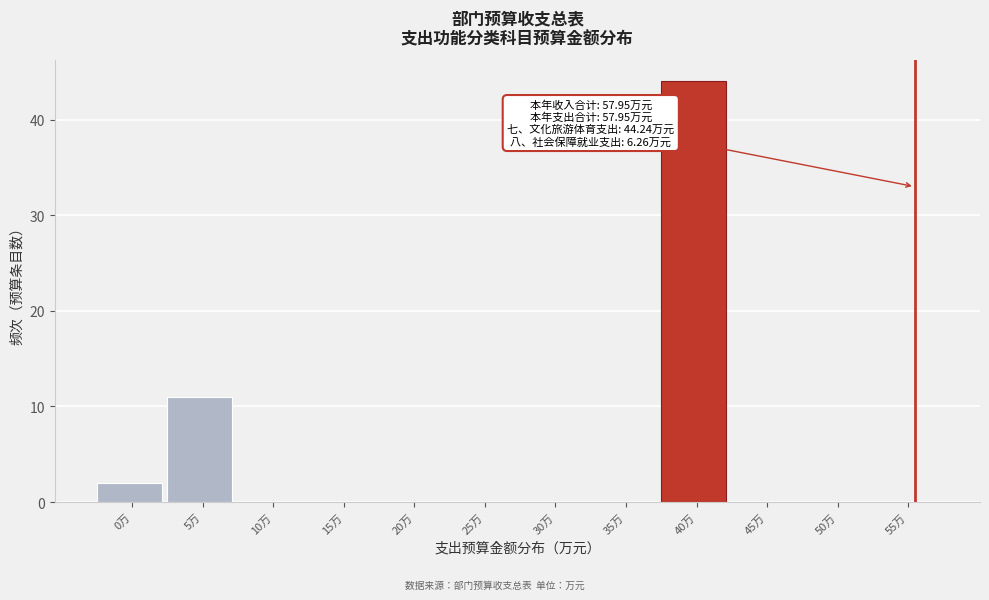

The value at 40万 is 76. True or false?

False